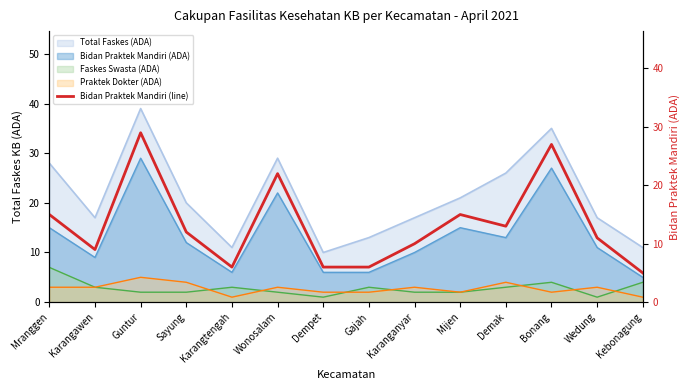

What is the ratio of the value at Karangawen to the value at Guntur?

0.3